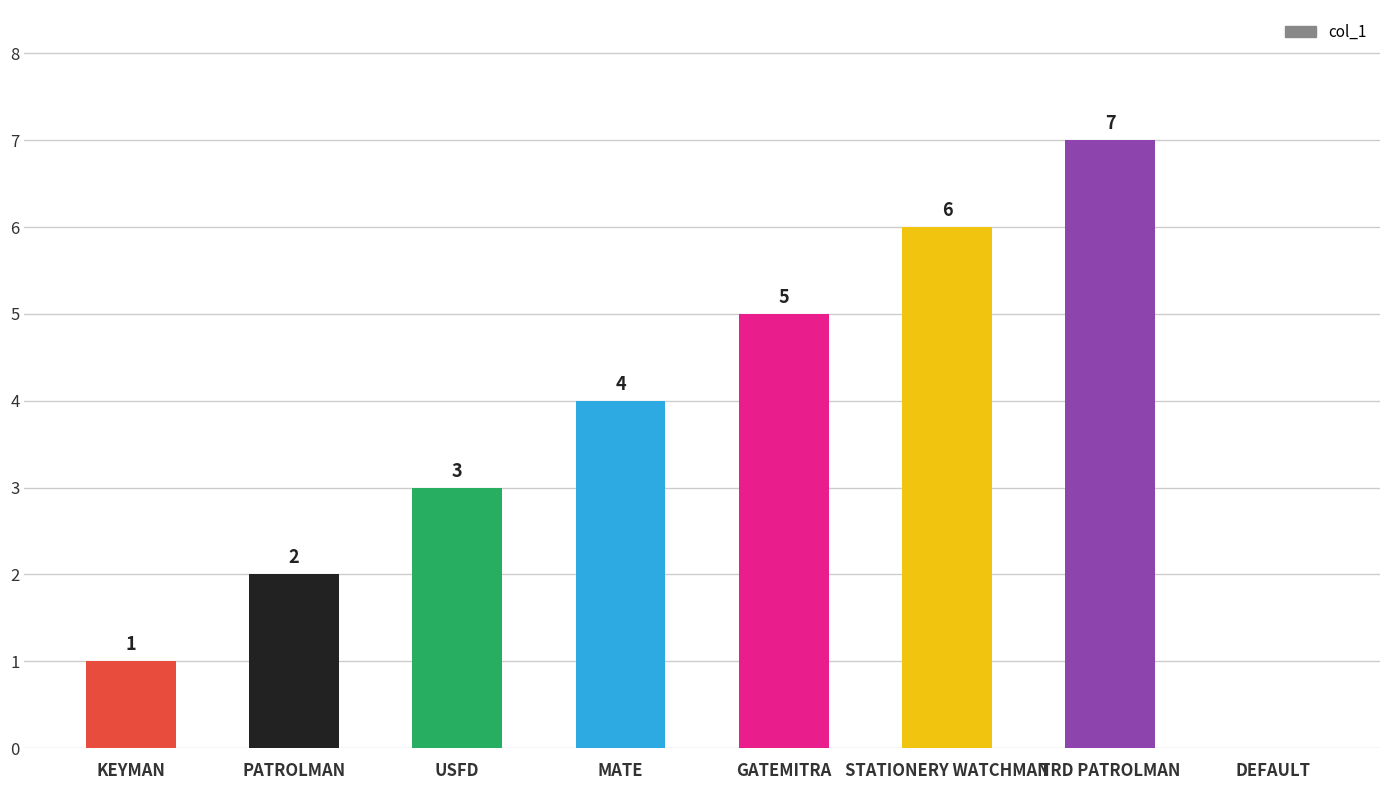

The value at PATROLMAN is 2. True or false?

True